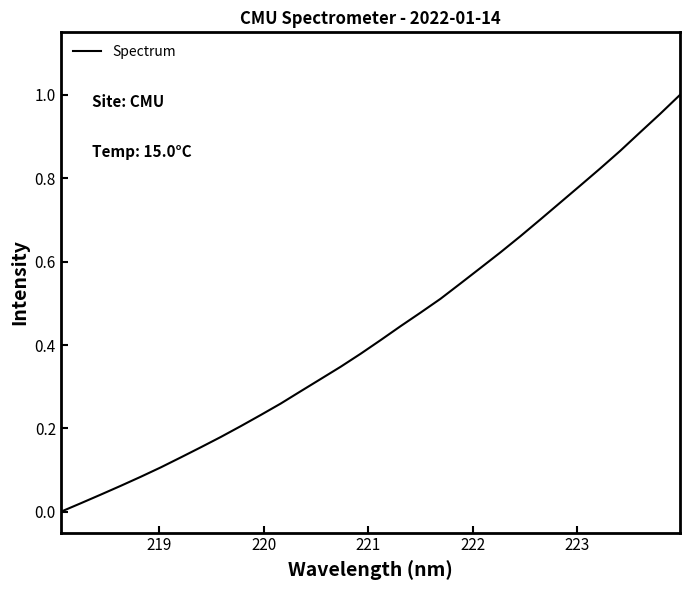

True or false: there are more than 2 points higher than both neighbors.

False